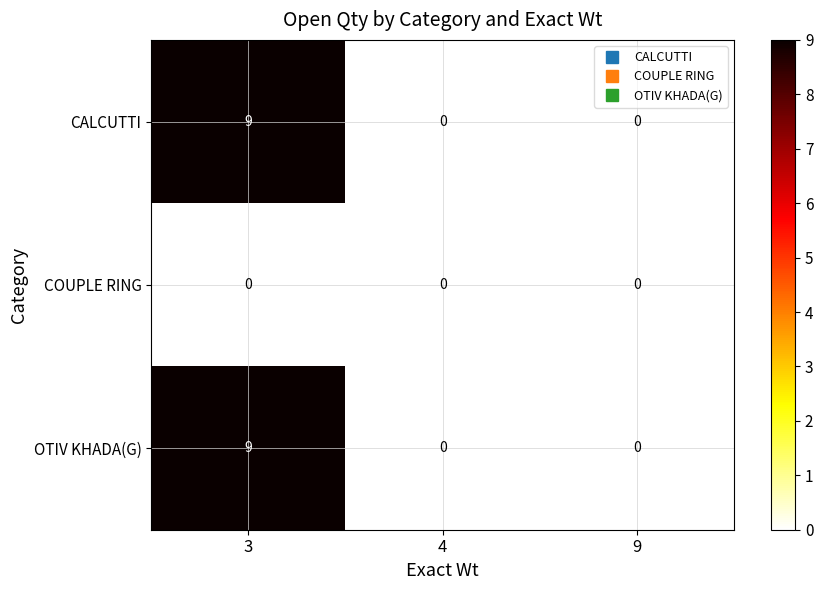

True or false: COUPLE RING has a value of 0 at 3.

True